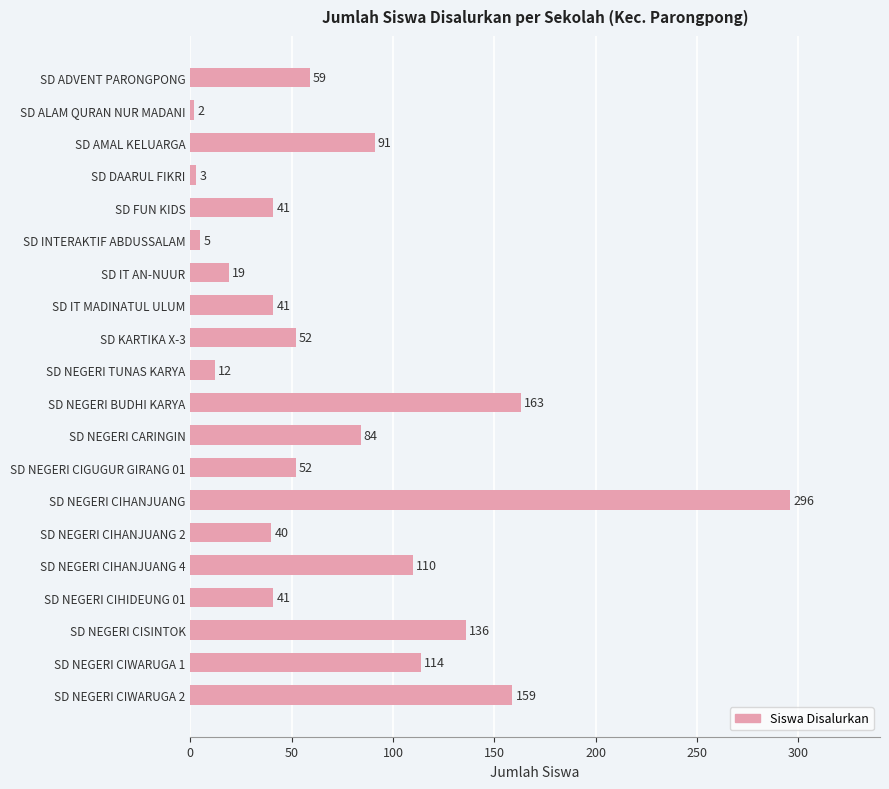

What is the average value?

76